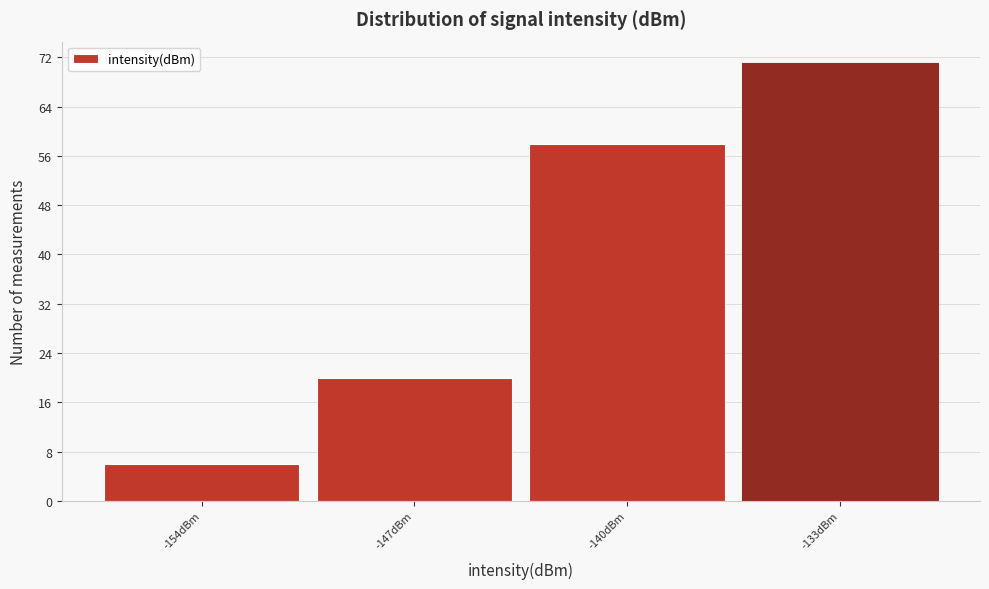

Reading right to left, list all the values displayed in this chart.

71	58	20	6